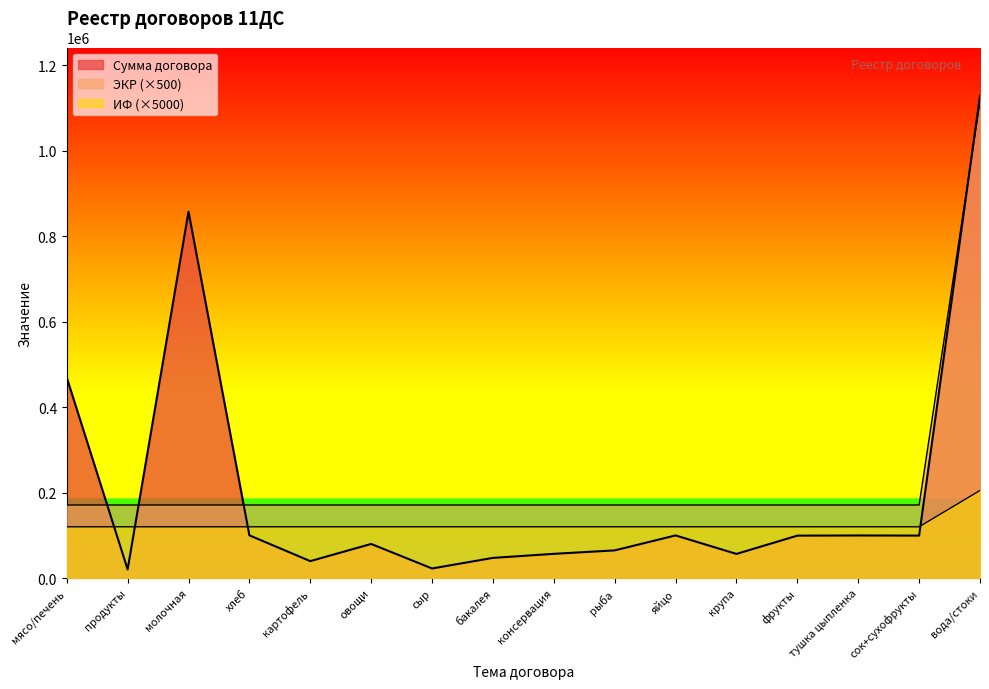

Between which two adjacent categories do ИФ and Сумма договора first intersect?

мясо/печень and продукты